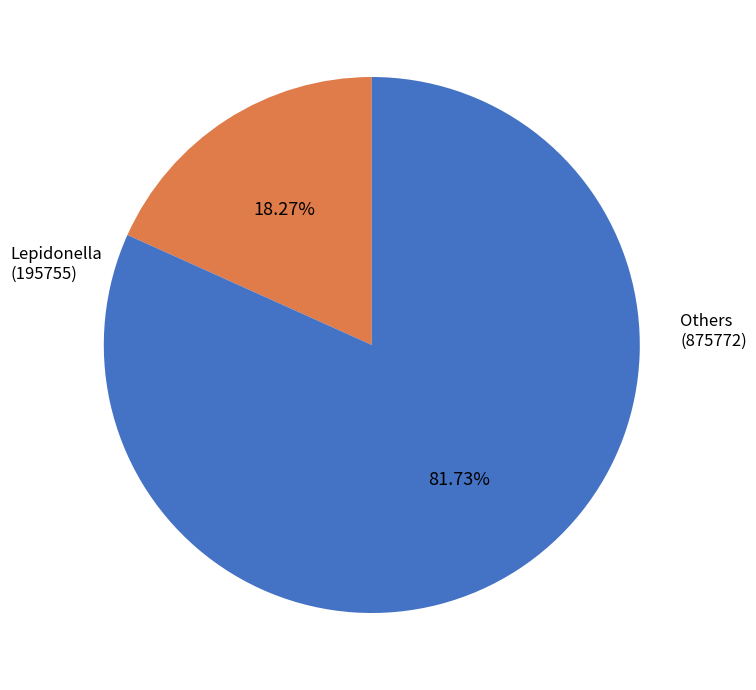

Does any single category account for the majority?

Yes